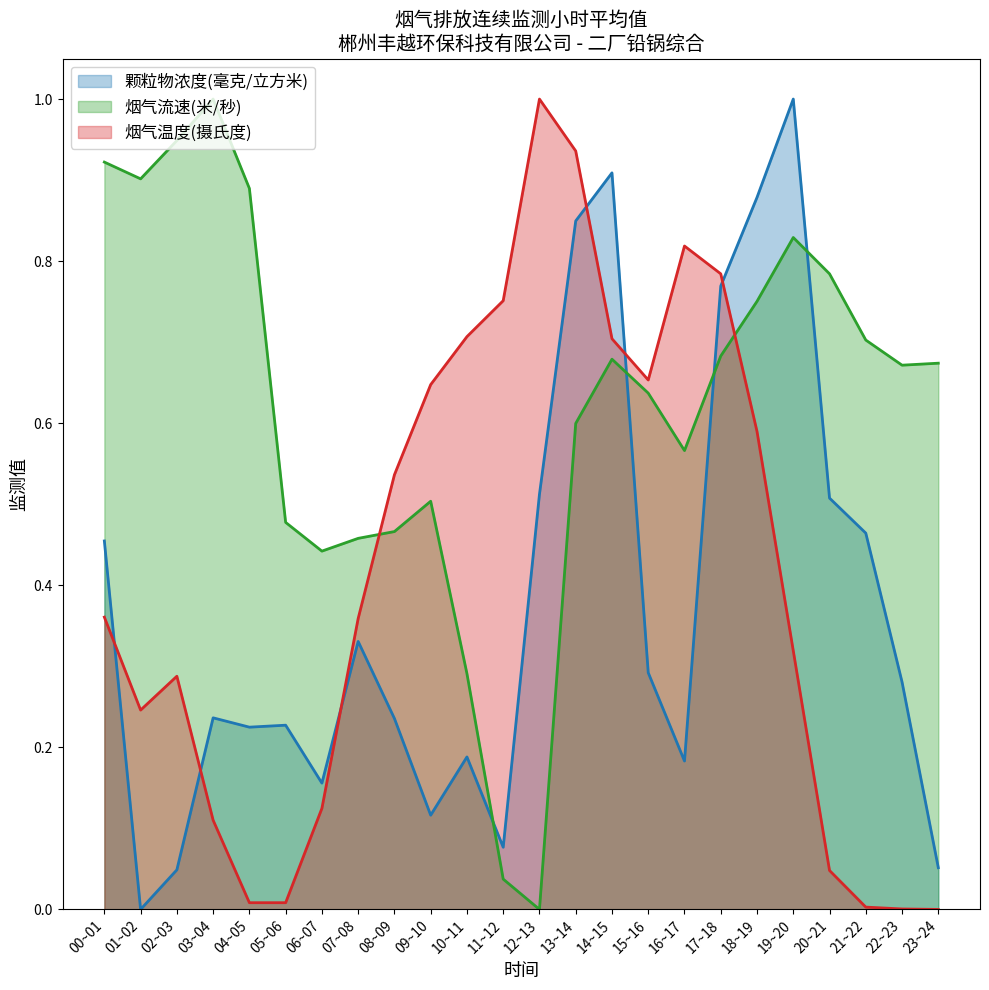

How many times do 烟气温度(摄氏度) and 颗粒物浓度(毫克/立方米) cross each other?

6